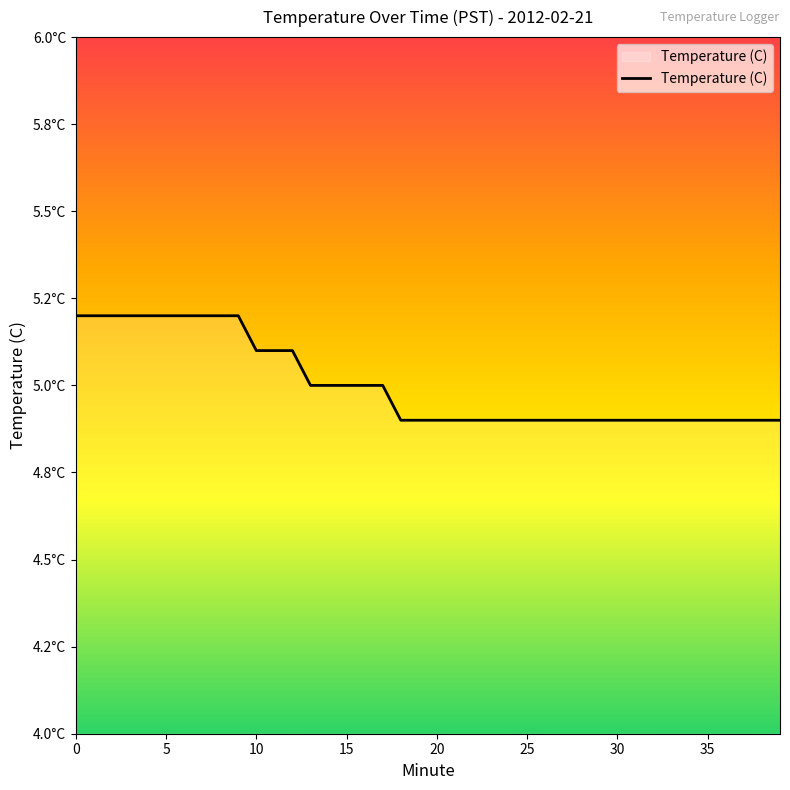

Does the chart display data point markers on the line(s)?

No